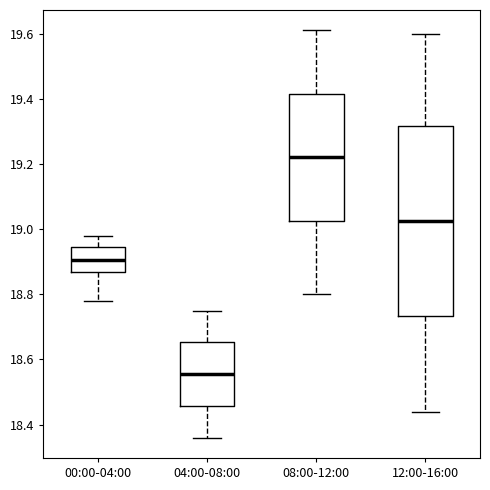

Where does the median line of the box for 04:00-08:00 sit on the y-axis? The values are not printed on the chart, so give them approximately, as read against the axis.

18.56